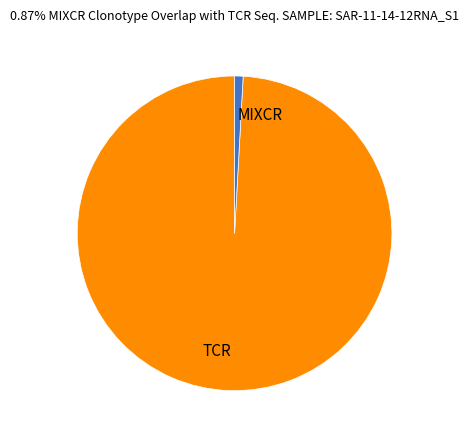

Between MIXCR and TCR, which is larger?

TCR